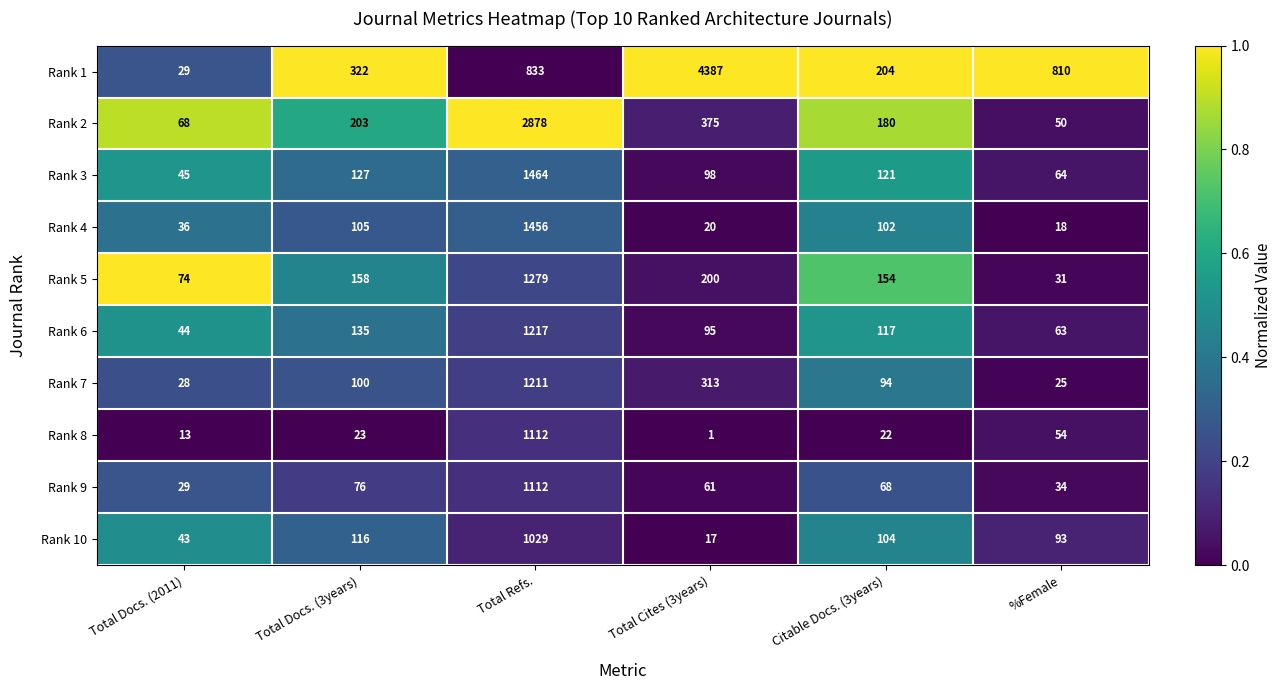

Is it true that Rank 6 equals 101 at %Female?

False